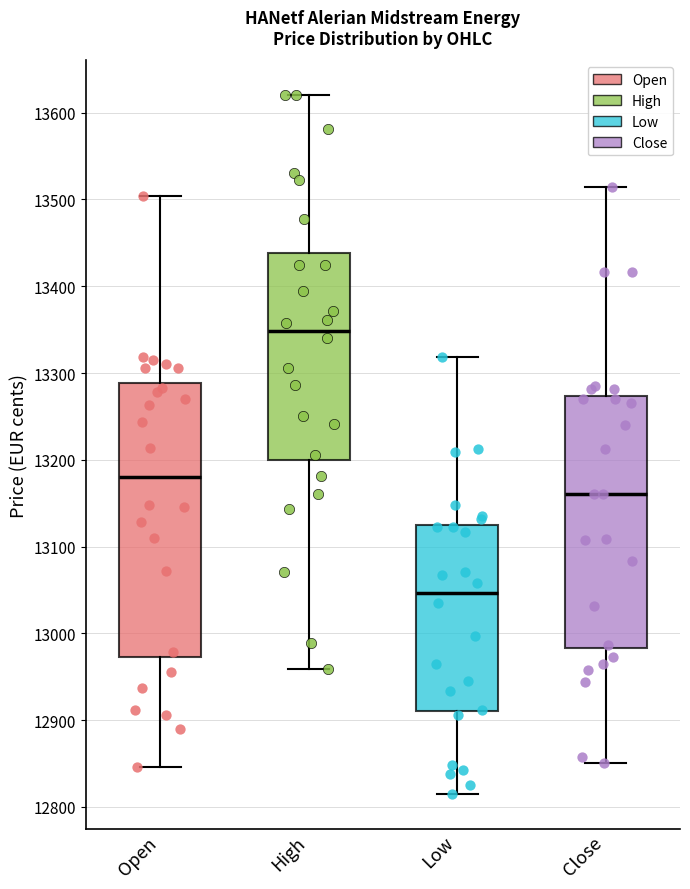

Reading left to right, read every box against the y-axis: the position of its median line, the range the box covers, and the ends of its whiskers. The values are not printed on the chart, so give them approximately, as read against the axis.

Open: median 13180, box 12970 to 13290, whiskers 12850 to 13500
High: median 13350, box 13200 to 13440, whiskers 12960 to 13620
Low: median 13050, box 12910 to 13130, whiskers 12820 to 13320
Close: median 13160, box 12980 to 13270, whiskers 12850 to 13510